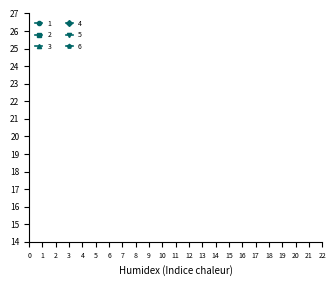

True or false: 4 and 6 intersect in this chart.

False